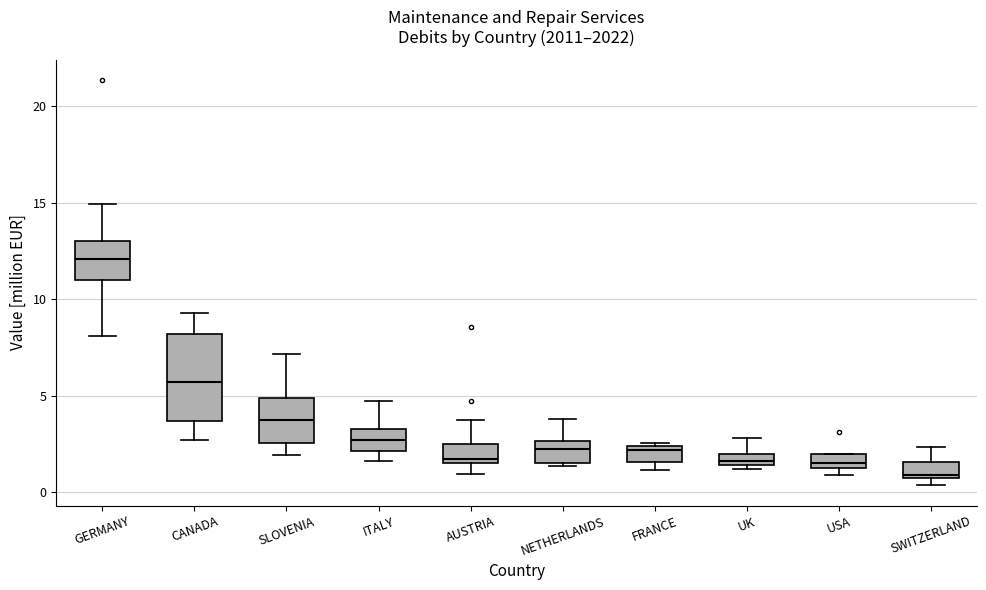

Which box's median line is the highest?

GERMANY